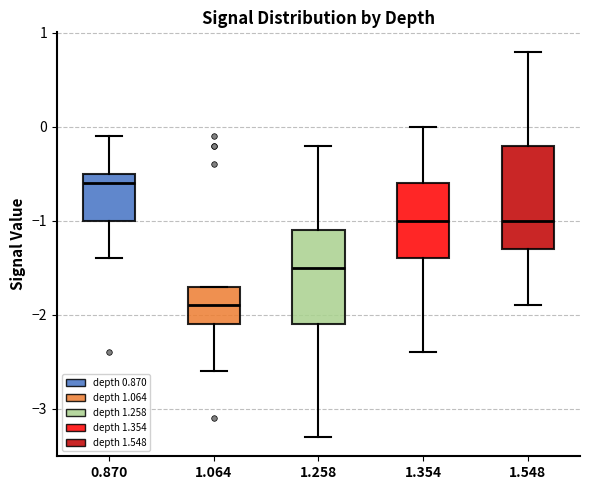

Where does the upper whisker of the box at x = 0.870 end on the y-axis? The values are not printed on the chart, so give them approximately, as read against the axis.

-0.1